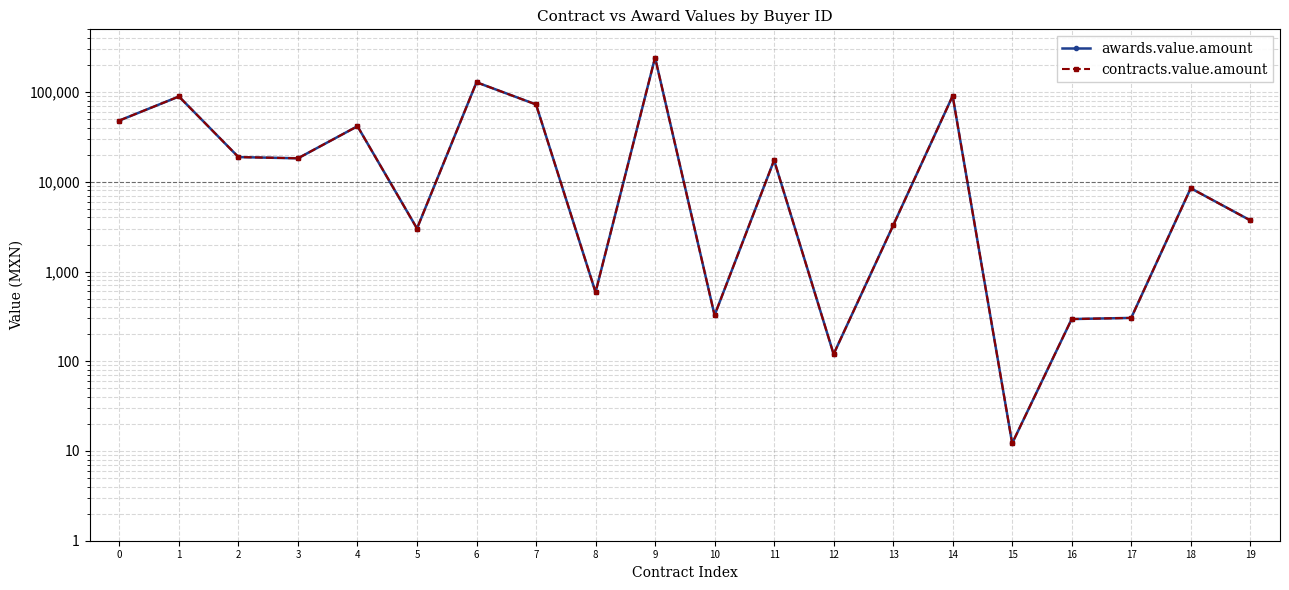

At which category is the sum across all series the highest?

9